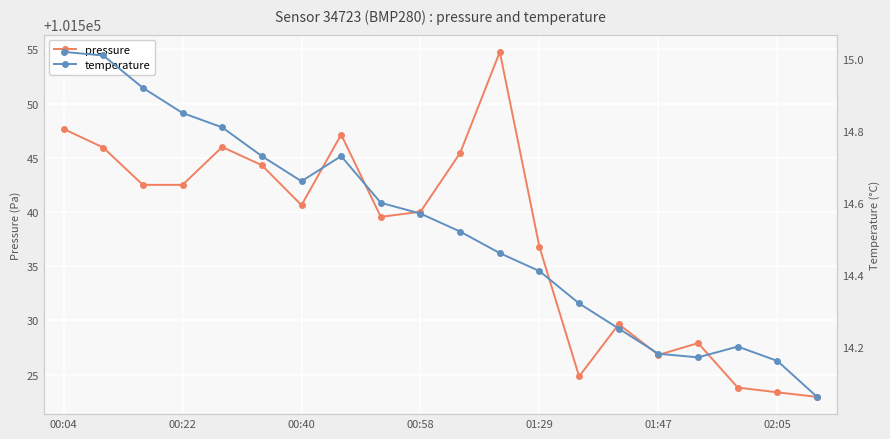

Is it true that pressure equals 101542.5 at 00:22?

True